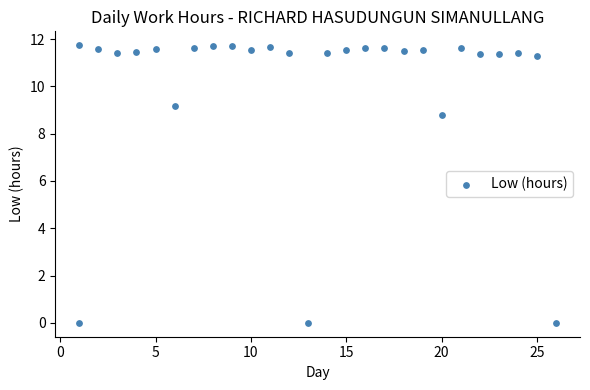

What is the range of X values (max minus min)?

25.0